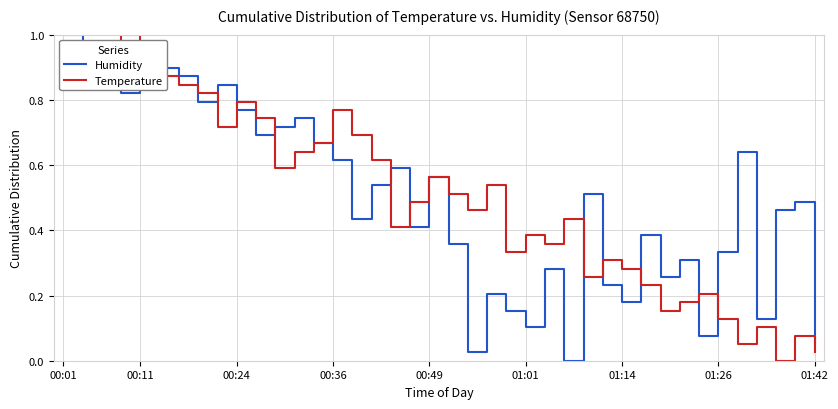

How many interior local peaks does the Temperature series have?

12